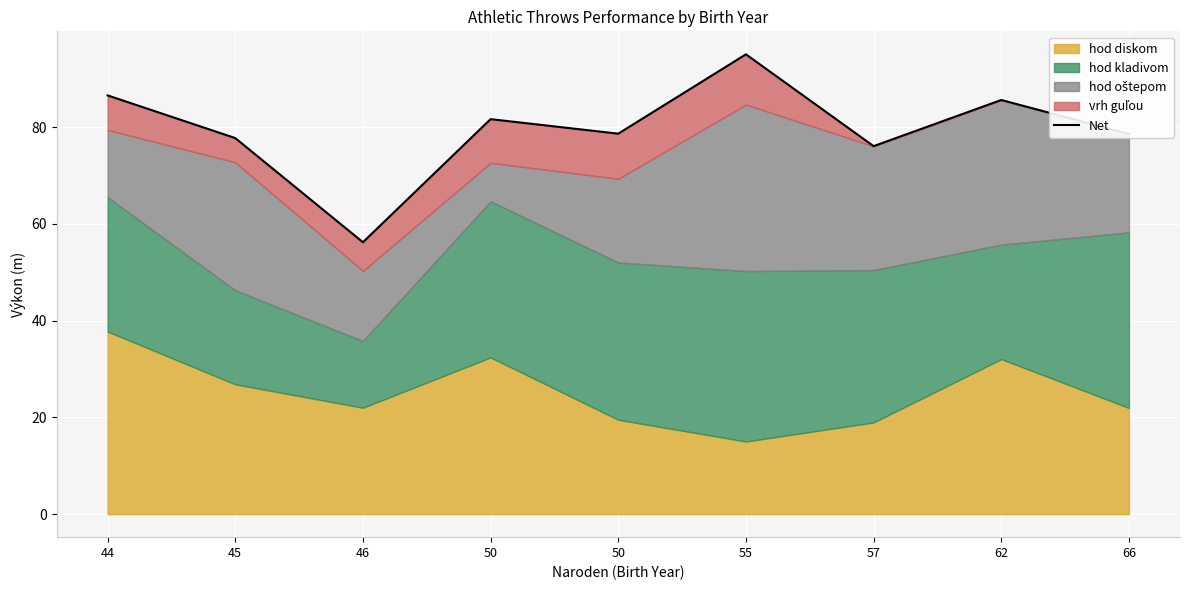

Where is the first local minimum?

46